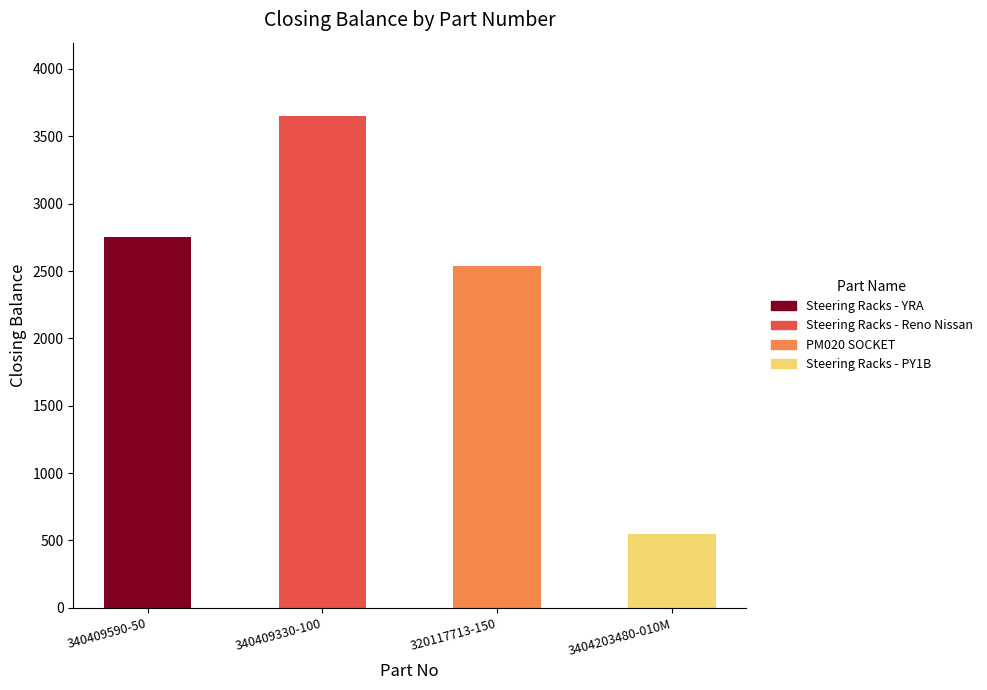

Is it true that Steering Racks - YRA equals 0 at 320117713-150?

True